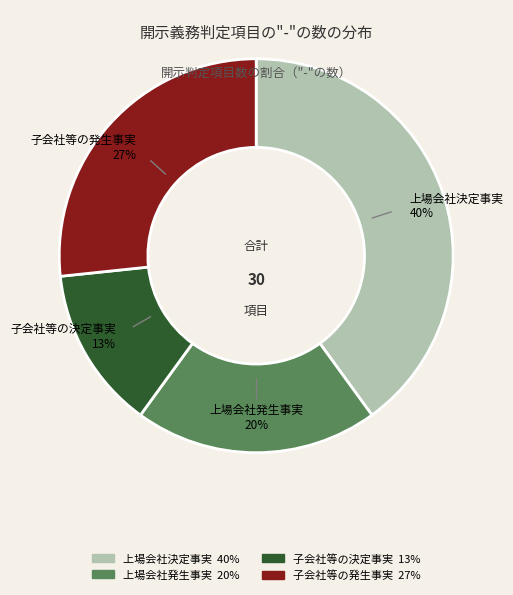

Do 子会社等の決定事実 and 子会社等の発生事実 together represent more than half of the pie?

No